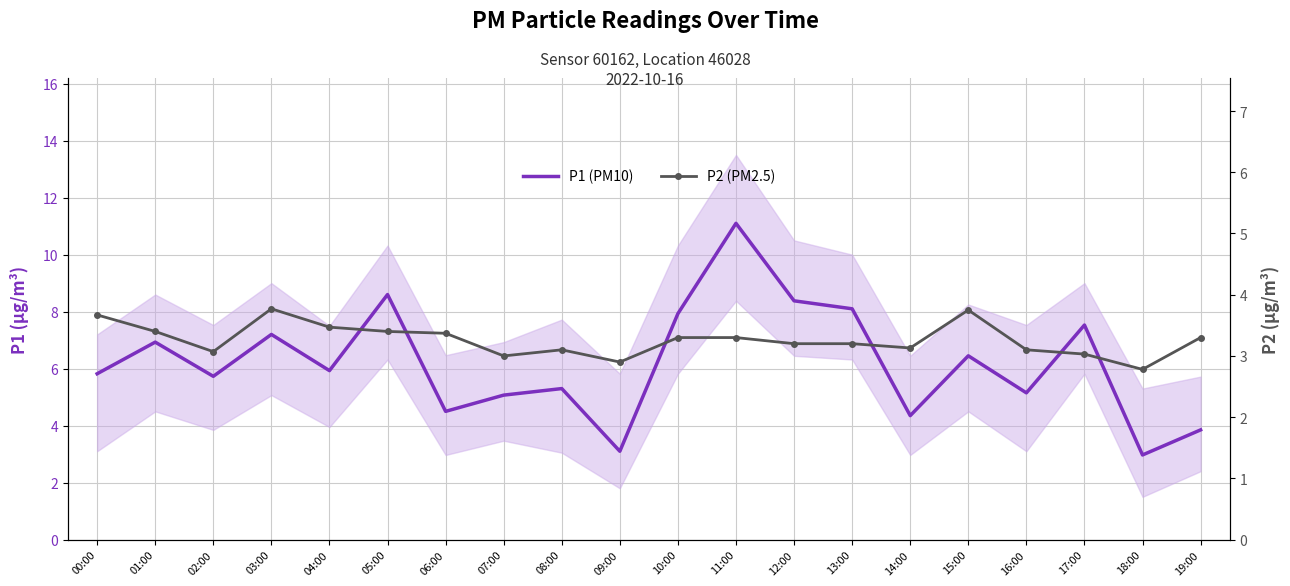

The P2 (PM2.5) series shows 3.8 at 03:00. True or false?

True